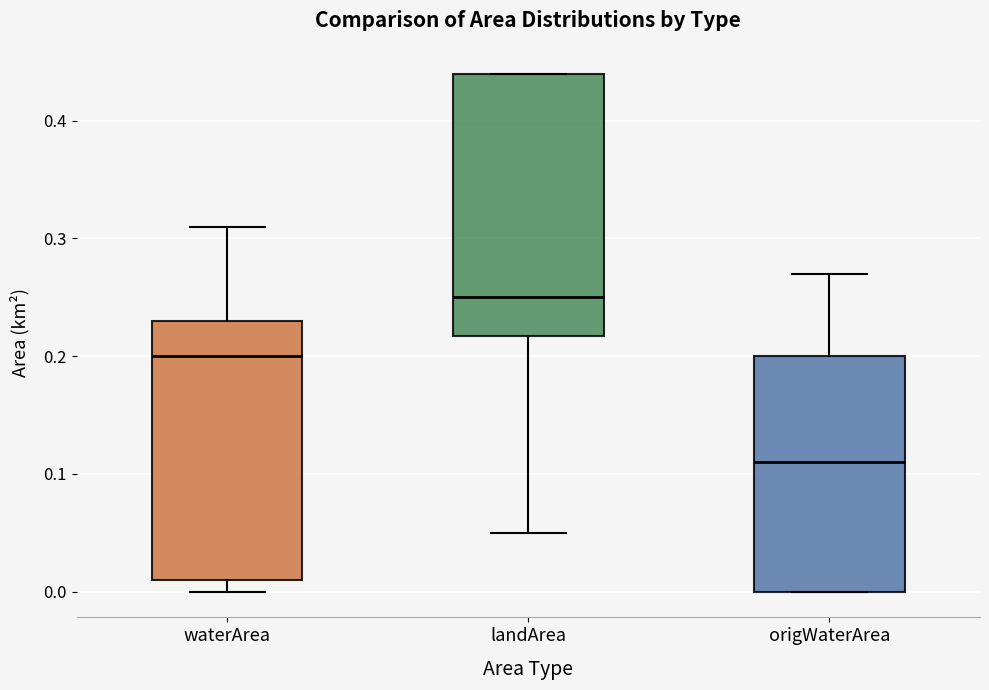

Where does the median line of the box for origWaterArea sit on the y-axis? The values are not printed on the chart, so give them approximately, as read against the axis.

0.11